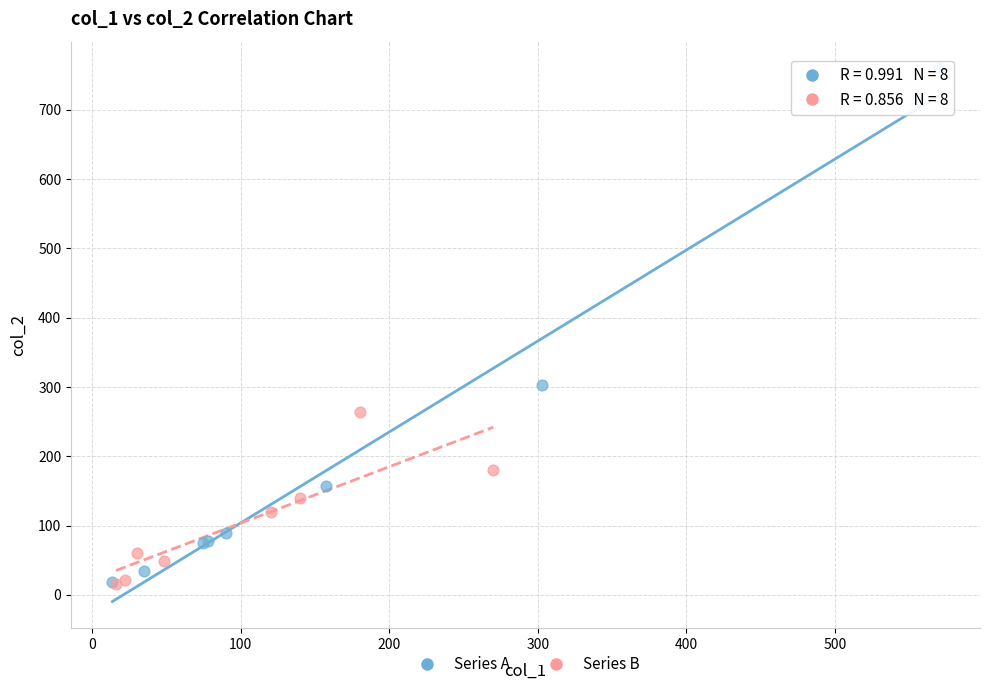

Which series has the largest Y range (max minus min)?

Series A